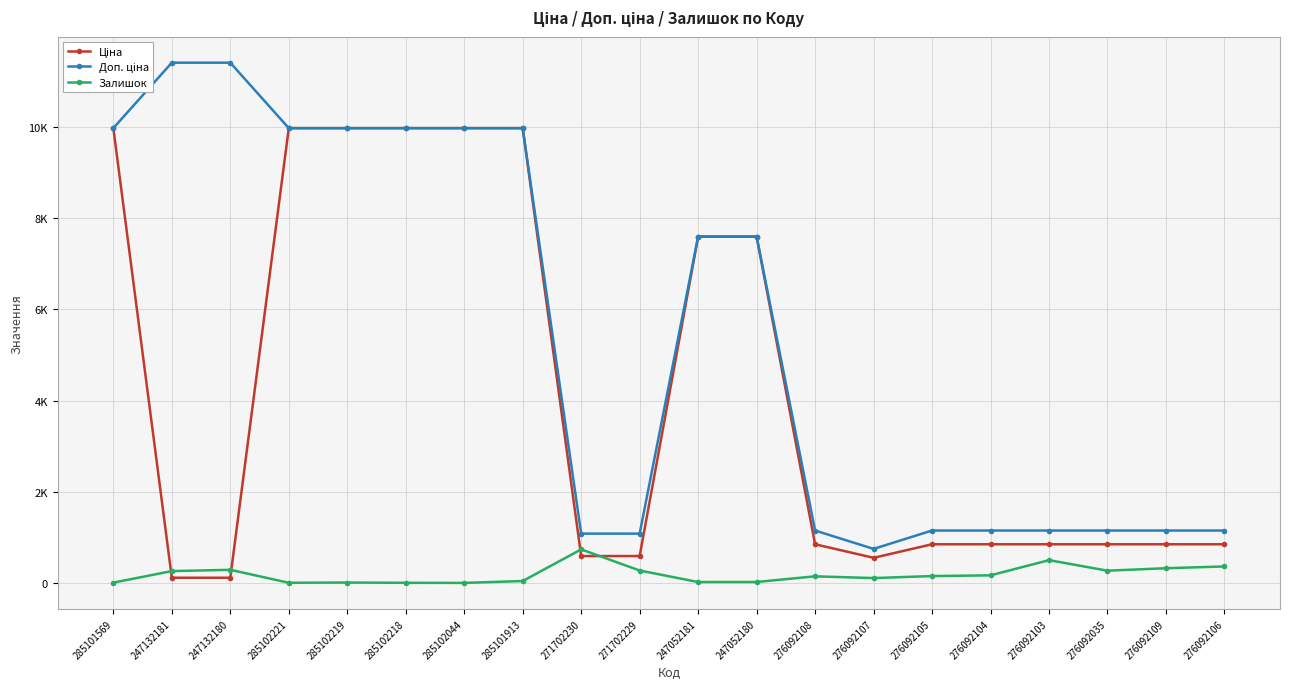

Does the chart have visible grid lines?

Yes